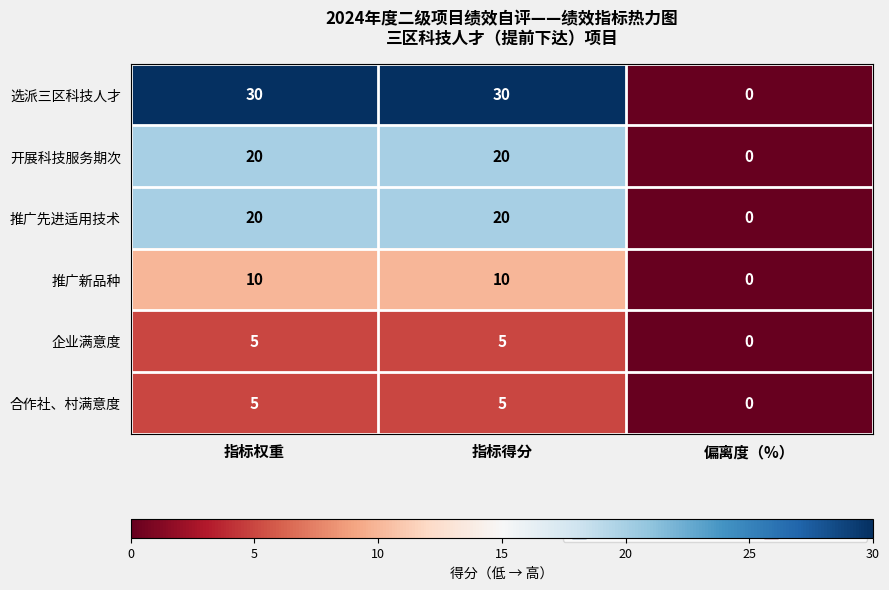

Which series has the largest range (max minus min)?

选派三区科技人才